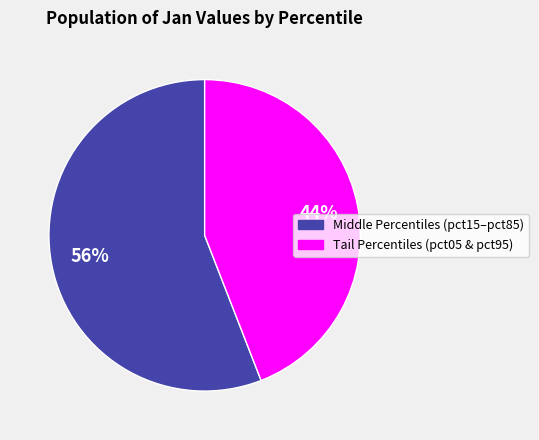

What is the smallest slice in the pie chart?

Tail Percentiles (pct05 & pct95)